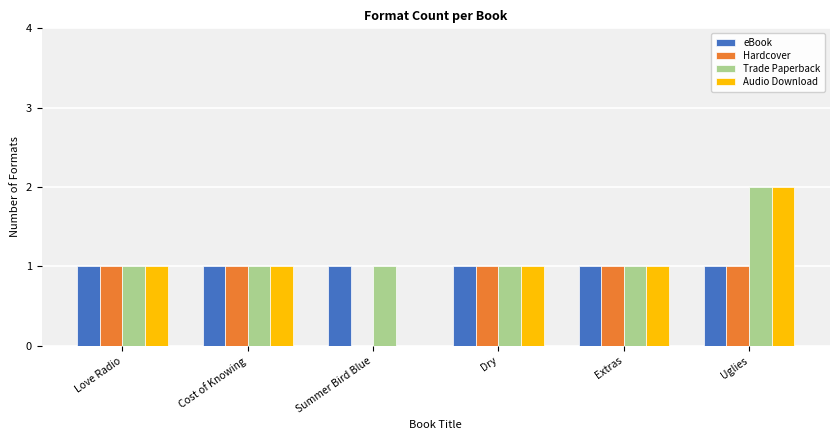

Read the Audio Download value at Love Radio.

1